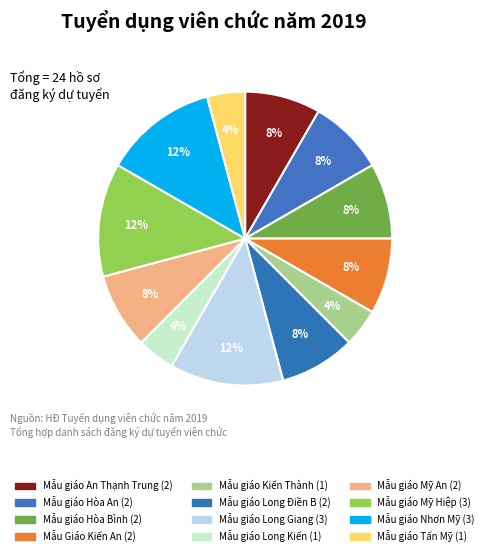

Is it true that Mẫu giáo Mỹ Hiệp is 12% of the pie?

True